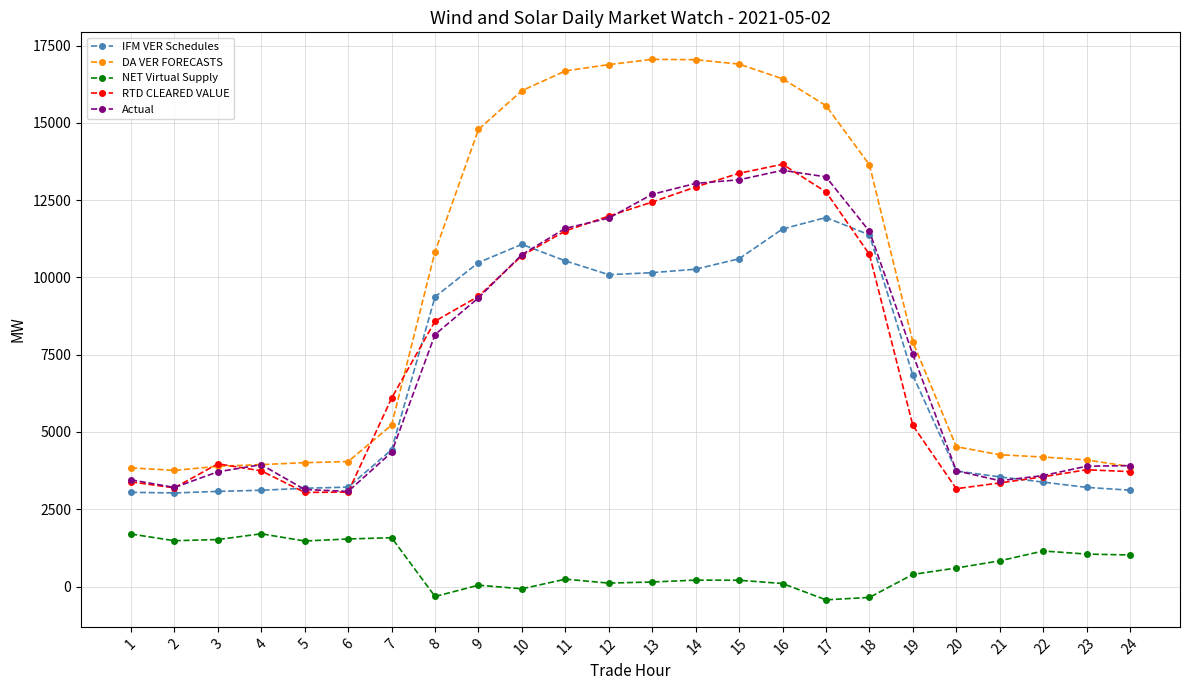

What are all the series names shown in the legend?

IFM VER Schedules, DA VER FORECASTS, NET Virtual Supply, RTD CLEARED VALUE, Actual